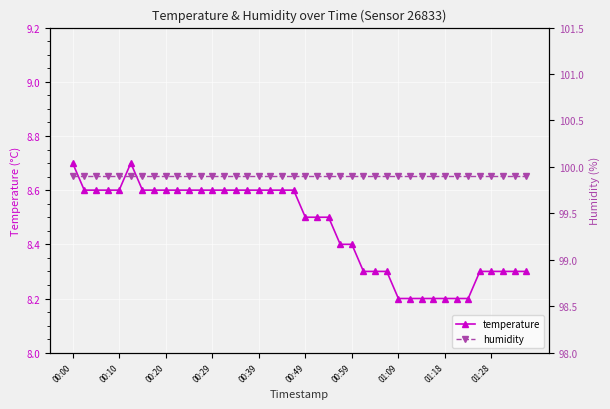

What is the difference between the maximum and minimum values in the temperature series?

0.5